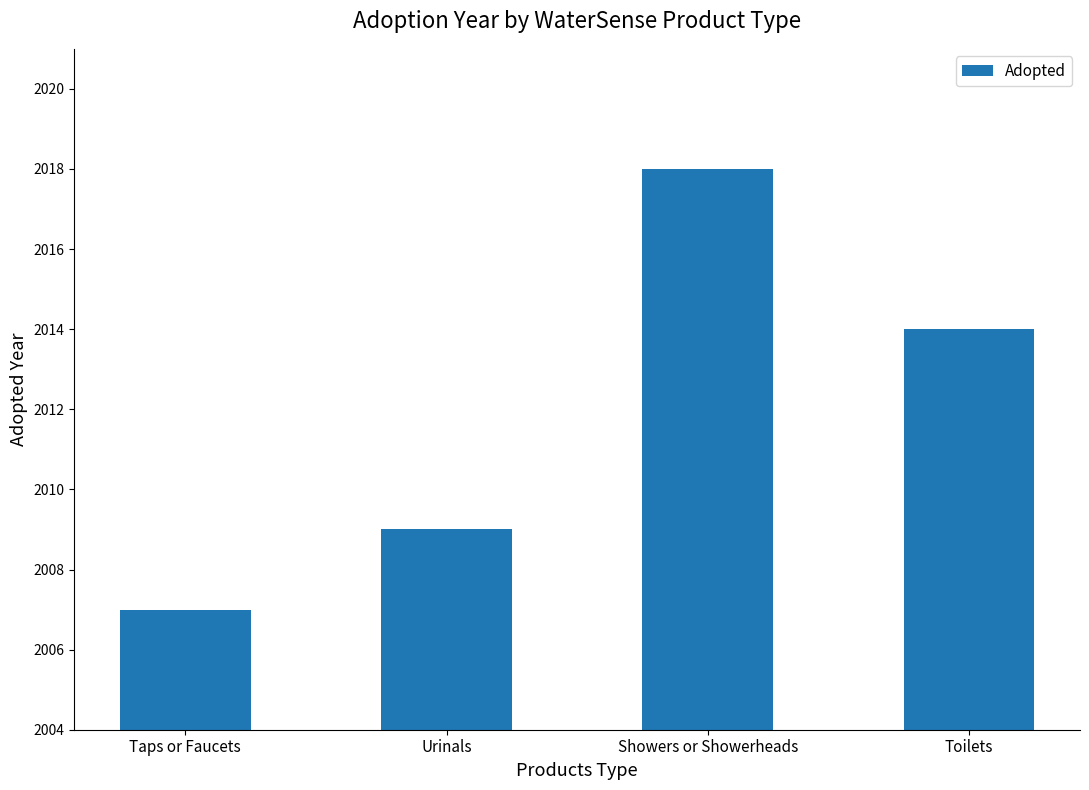

How many values are between 2009 and 2018?

3